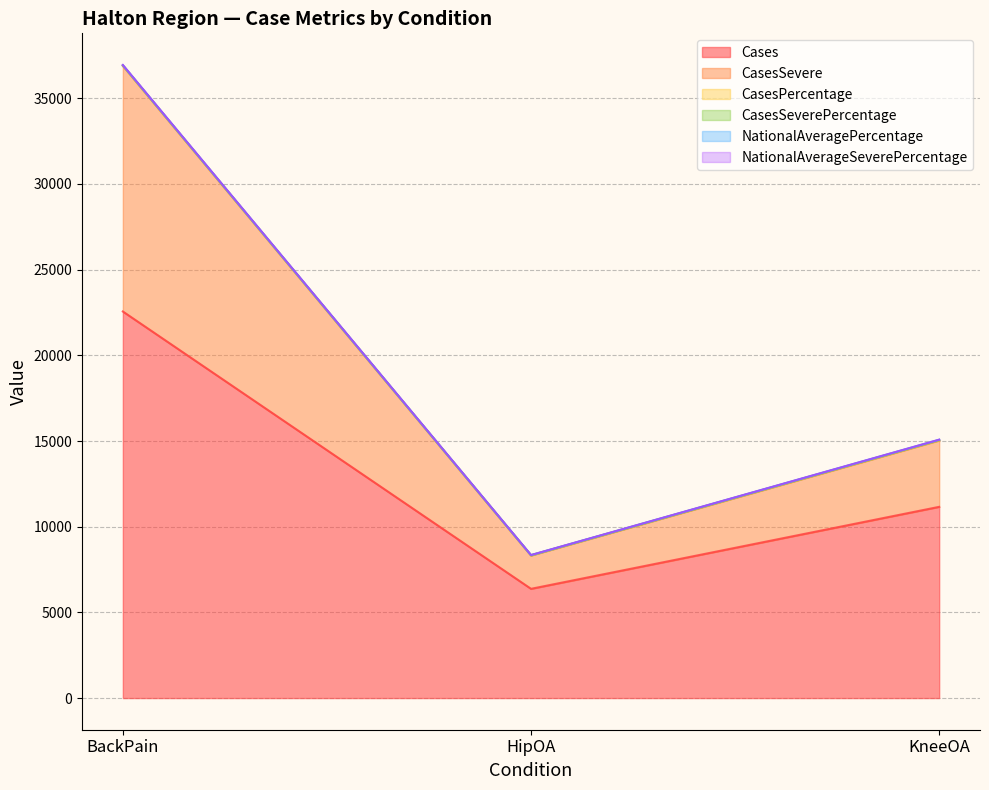

At which label does Cases reach its minimum?

HipOA